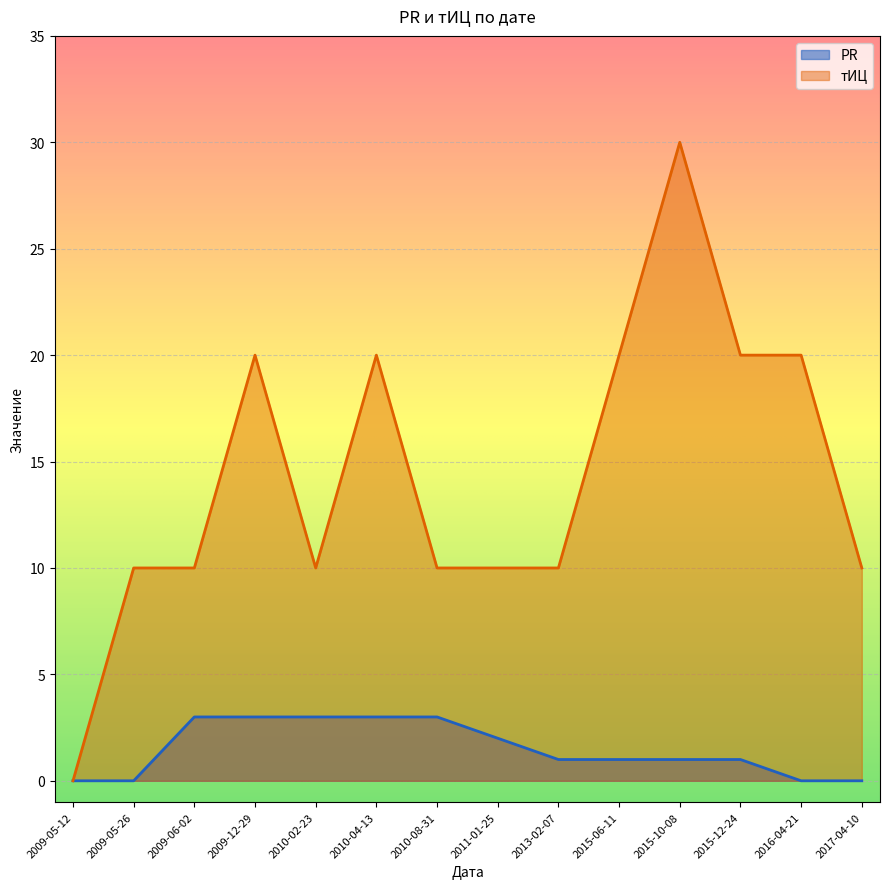

What is the label of the 2nd point from the right?

2016-04-21